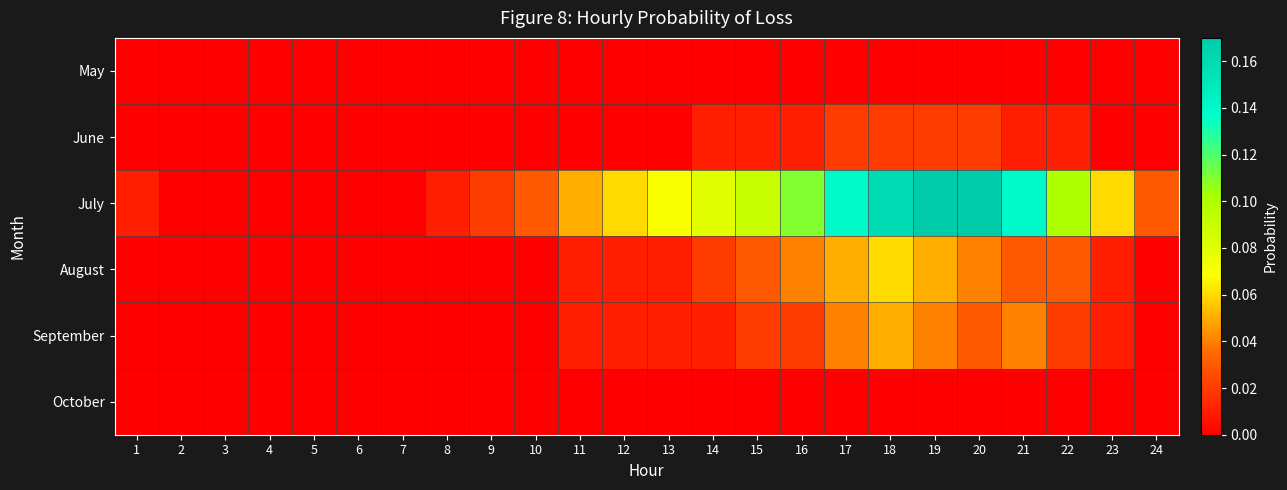

Which series has the largest total across all categories?

July